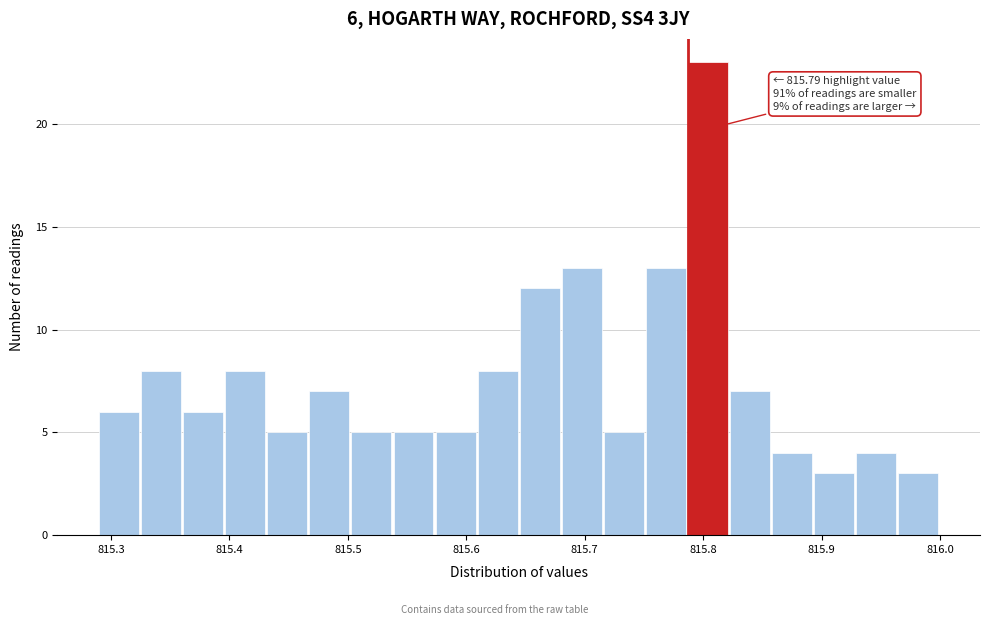

Around what value on the x-axis is the tallest bar? Give the approximate position of its centre, as read against the axis.

815.80